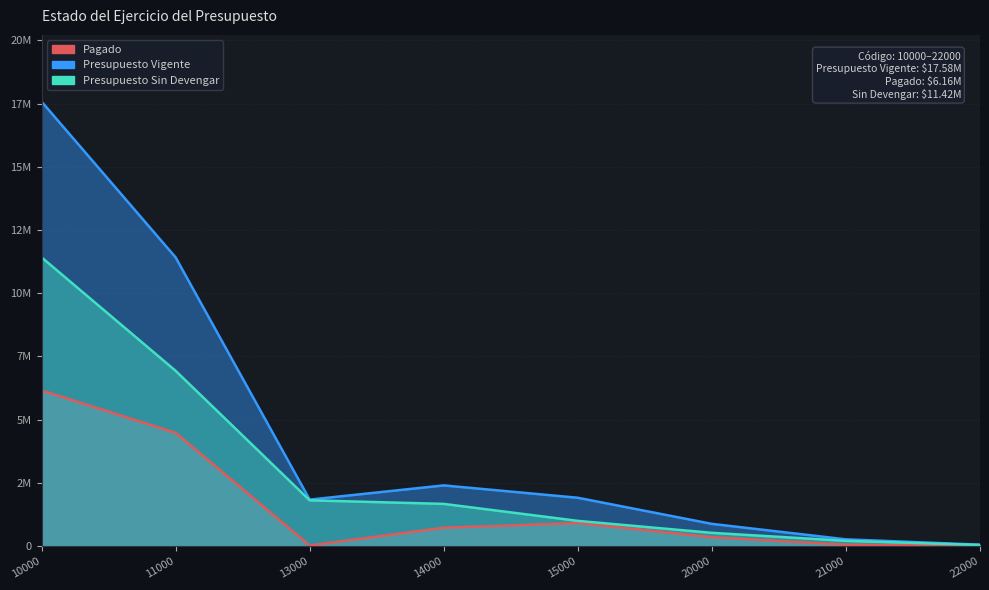

Where is Pagado nearest to the value 3084067?

11000